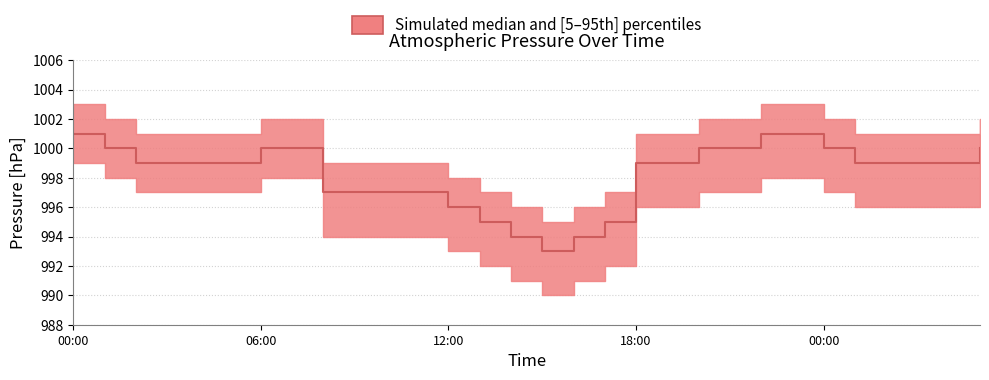

At which category does the chart reach its peak across all series?

00:00